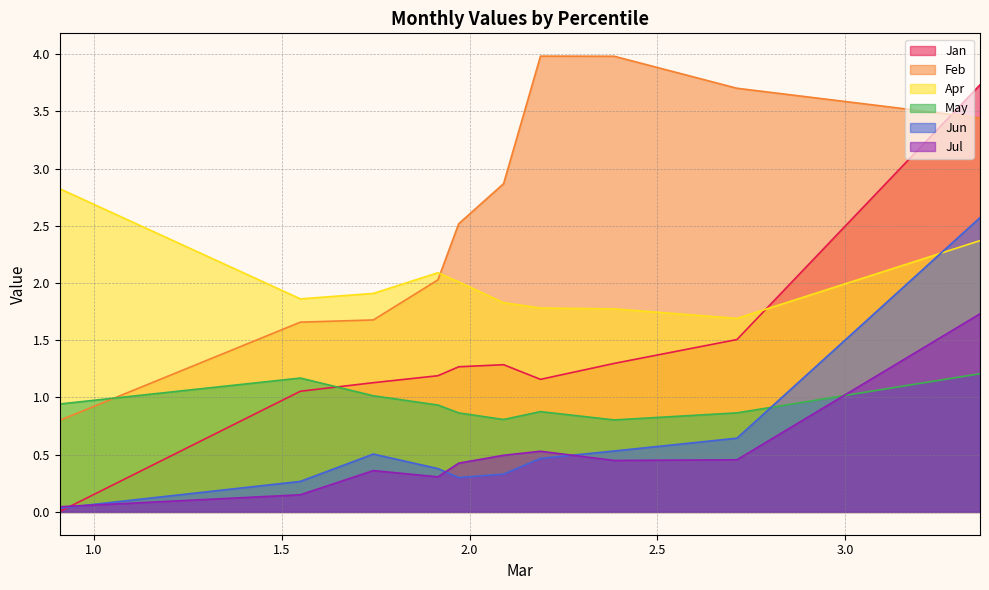

How many interior local peaks does the Jul series have?

2